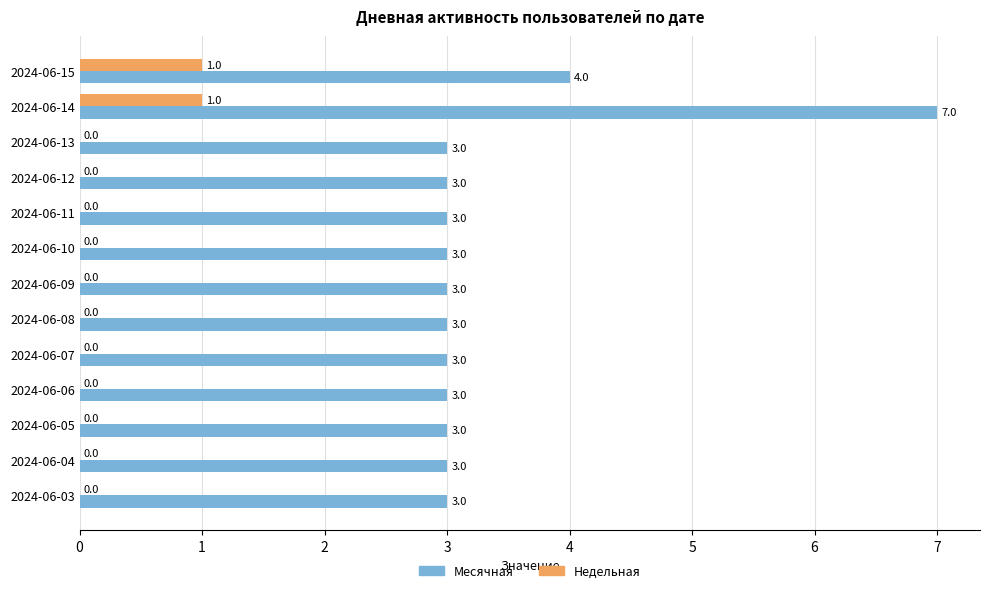

What is the highest value of the Месячная series?

7